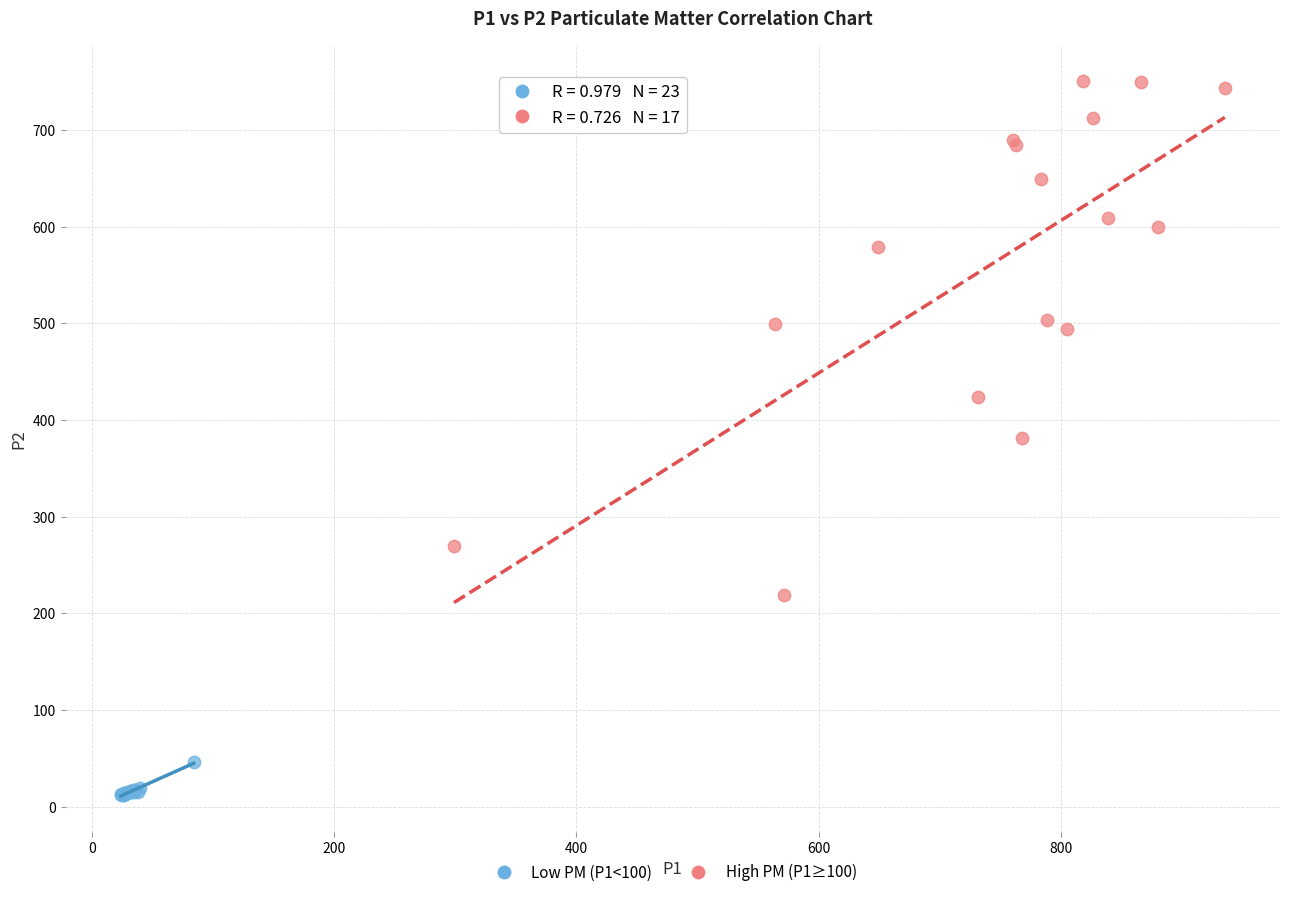

Which series reaches the maximum Y coordinate?

High PM (P1≥100)